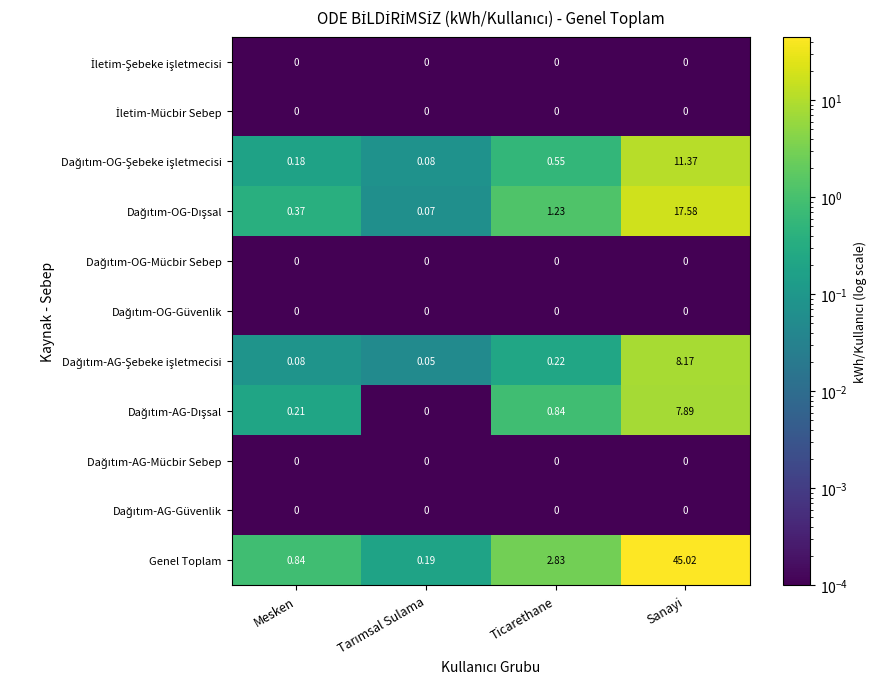

At which category is the sum across all series the highest?

Sanayi